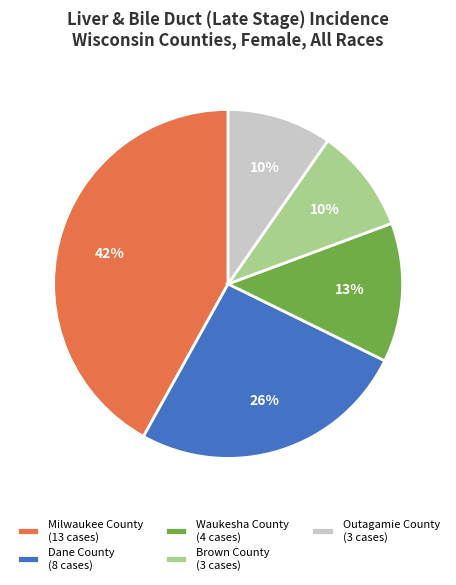

Does Milwaukee County (13 cases) account for over 50% of the chart?

No